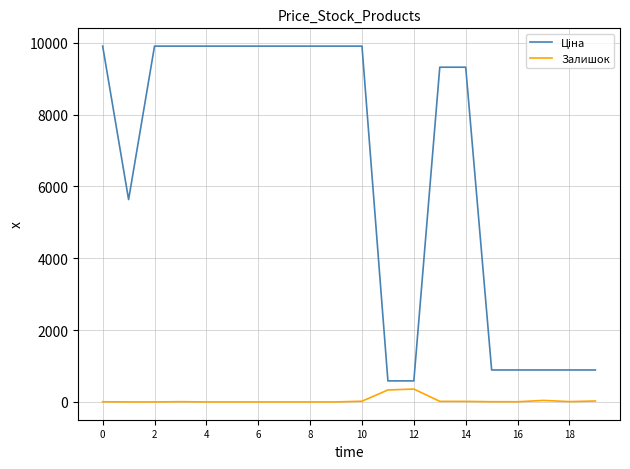

How many lines are shown in the chart?

2